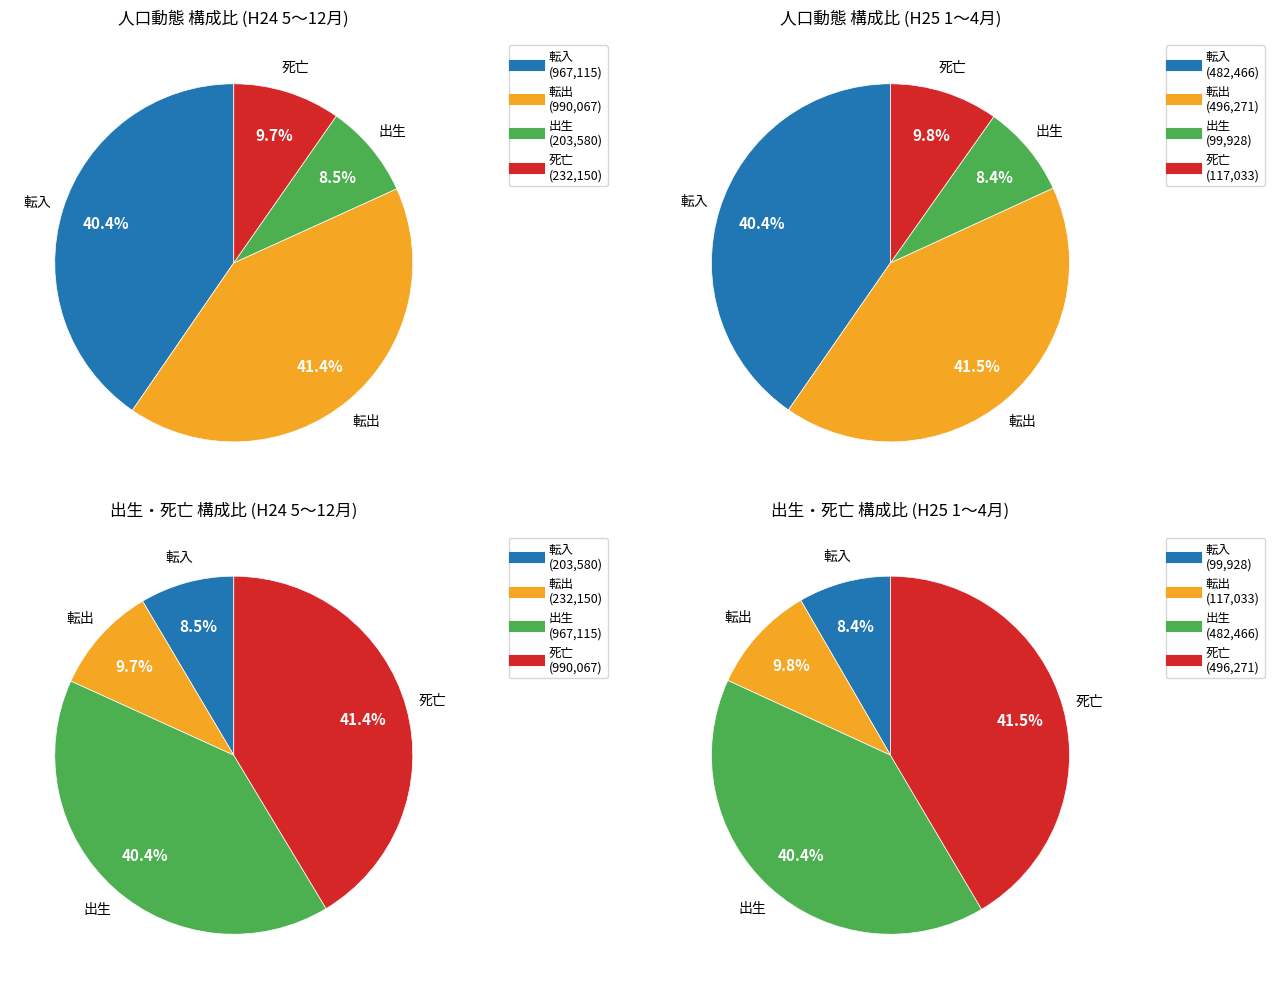

True or false: 9 accounts for 17% of the total.

False